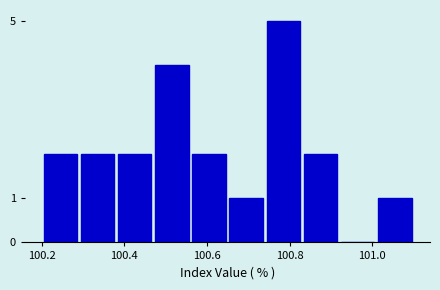

Reading left to right, list every bar in this chart as the range it spans on the x-axis followed by its height. Neither the bar edges nor the heights are printed on the chart, so give them approximately, as read against the axes.

100.20 to 100.29: 2
100.29 to 100.38: 2
100.38 to 100.47: 2
100.47 to 100.56: 4
100.56 to 100.65: 2
100.65 to 100.74: 1
100.74 to 100.83: 5
100.83 to 100.92: 2
100.92 to 101.01: 0
101.01 to 101.10: 1